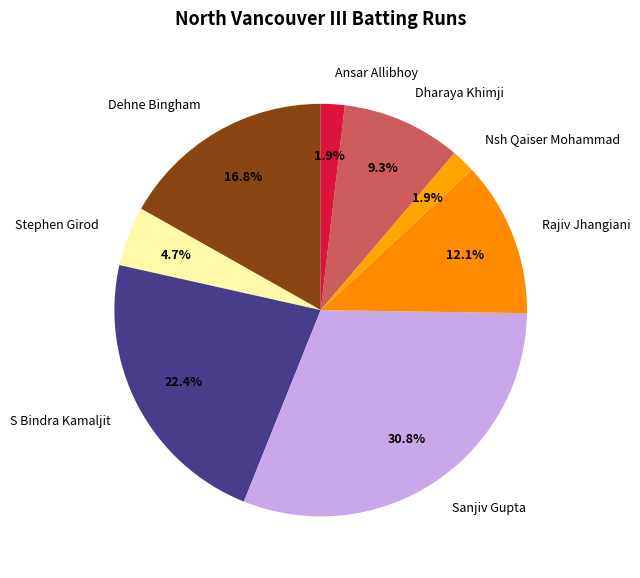

Combined, what portion of the pie is Dharaya Khimji and Ansar Allibhoy?

11.2%